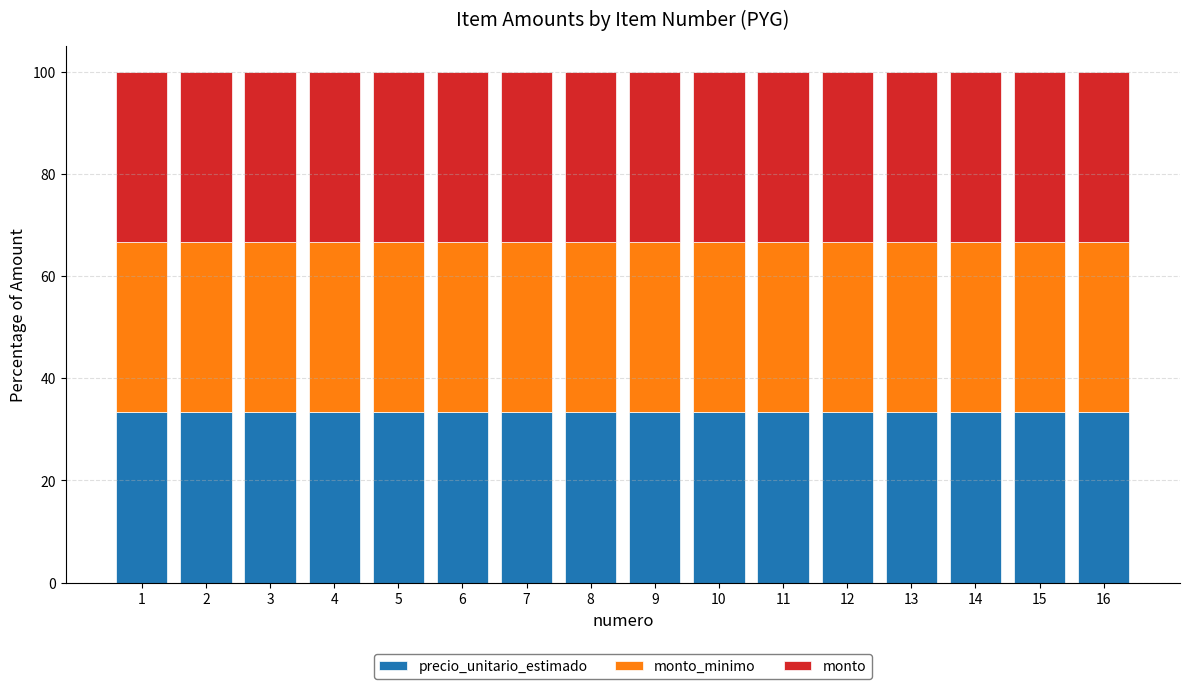

Which series has the largest range (max minus min)?

precio_unitario_estimado